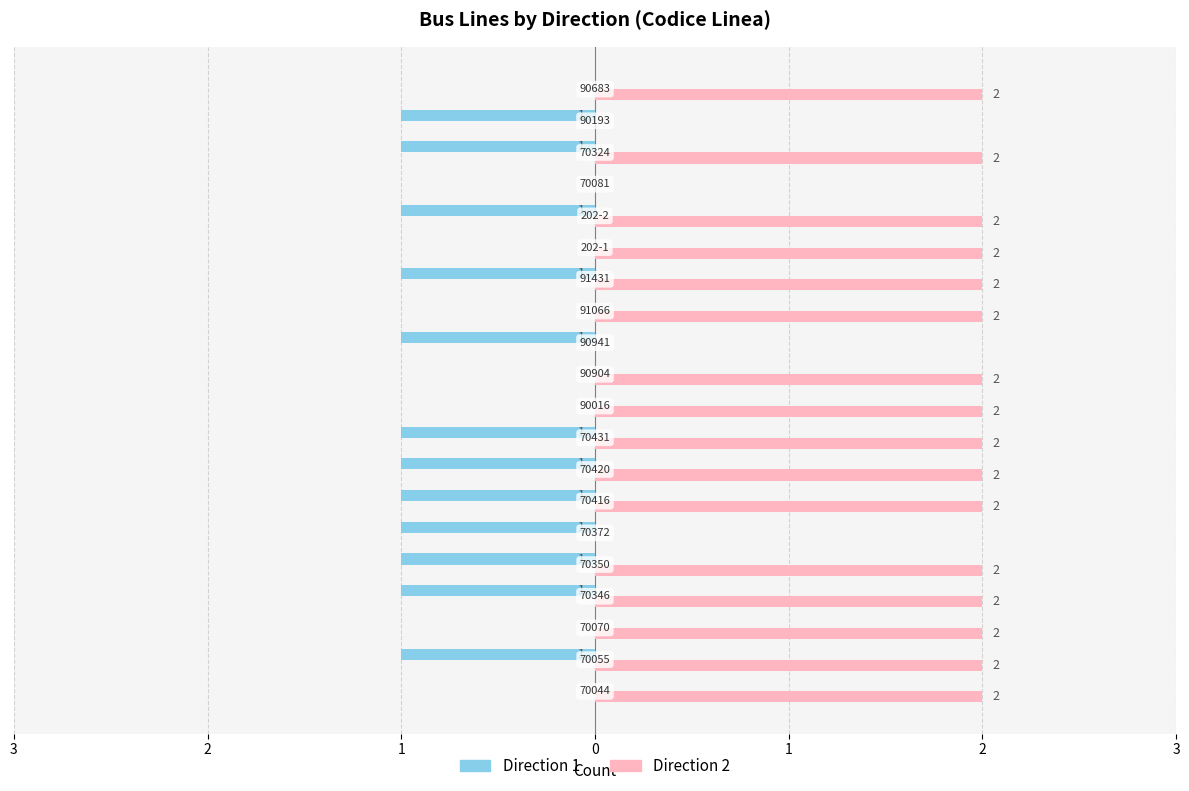

What are all the series names shown in the legend?

Direction 1, Direction 2